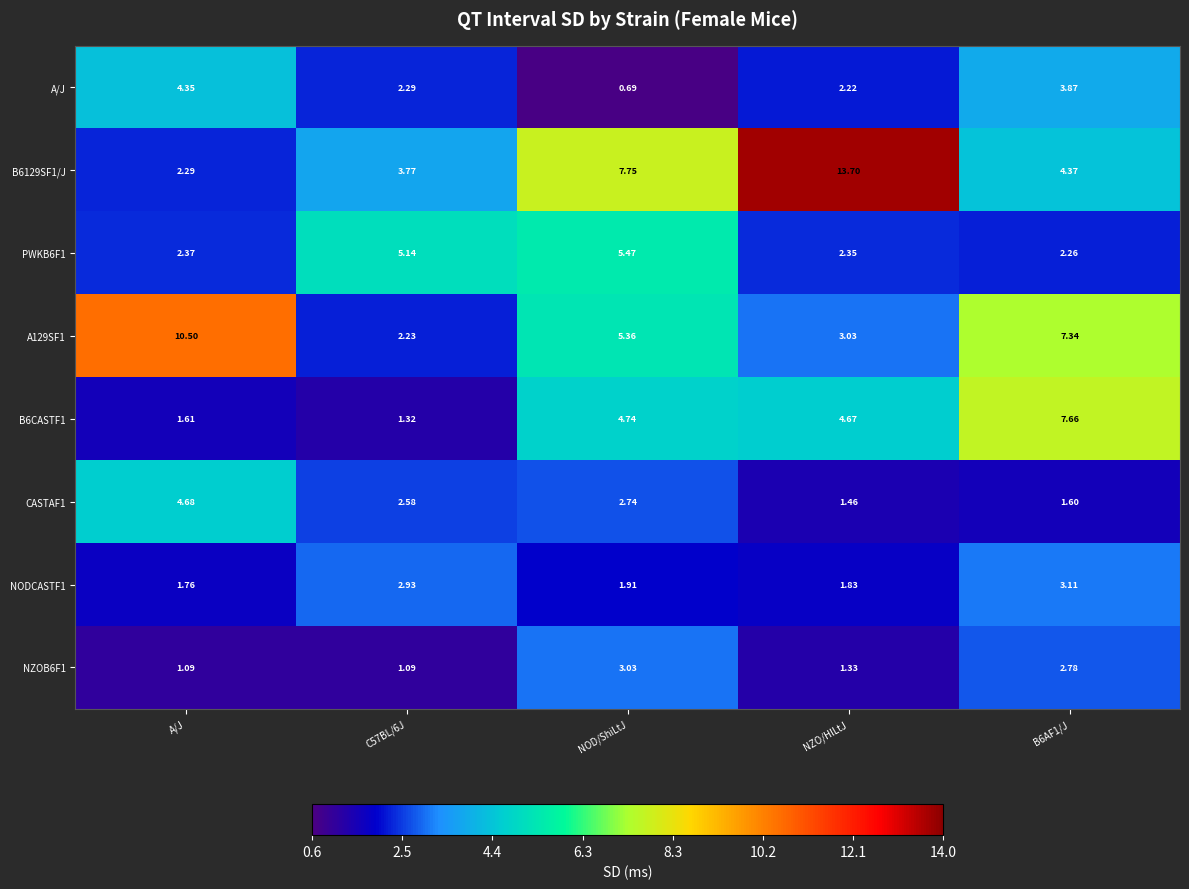

At which label is PWKB6F1 closest to 3?

A/J